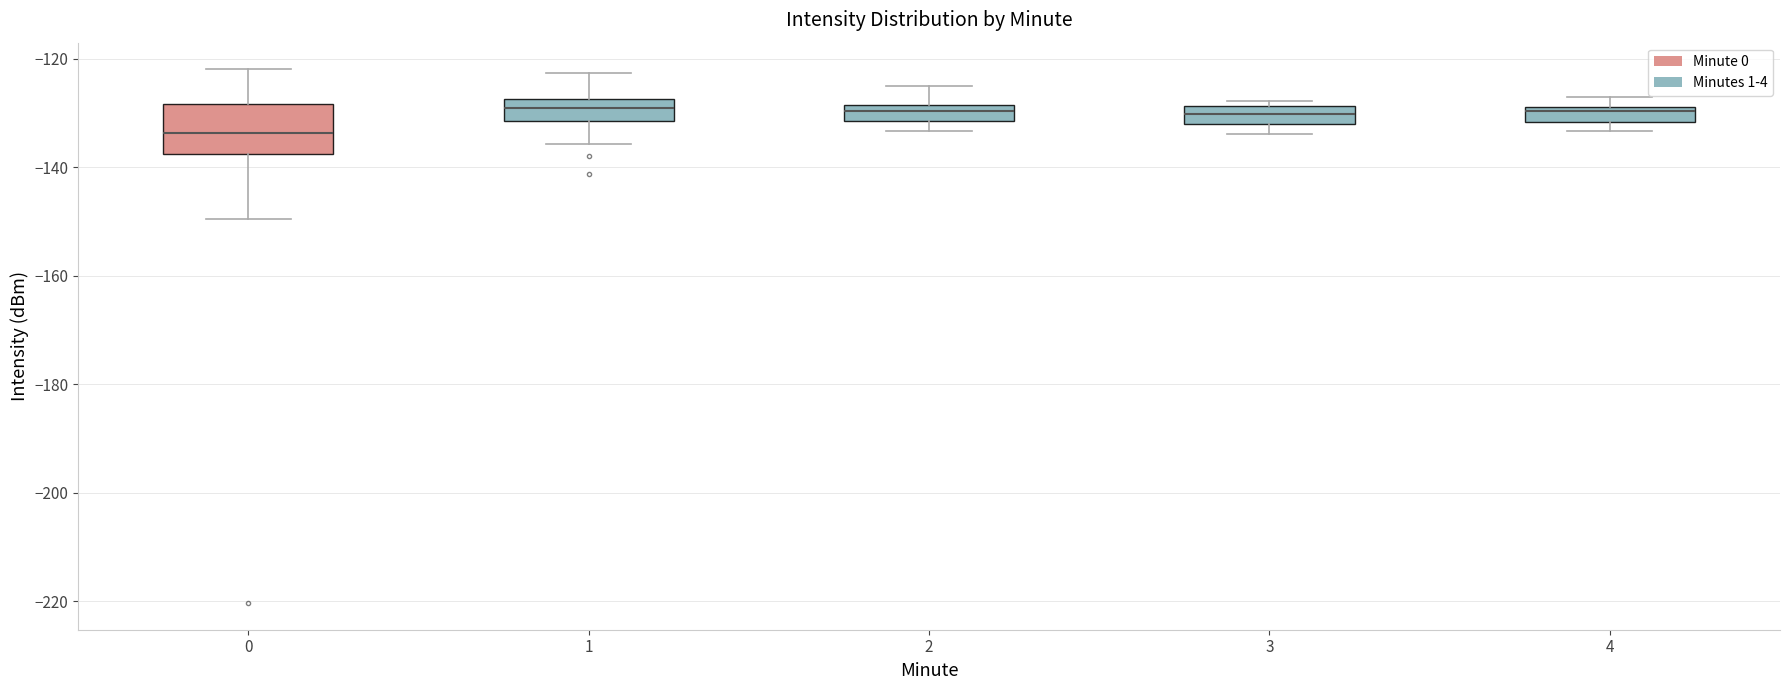

Where is the lower edge of the box at x = 1 on the y-axis? The values are not printed on the chart, so give them approximately, as read against the axis.

-132